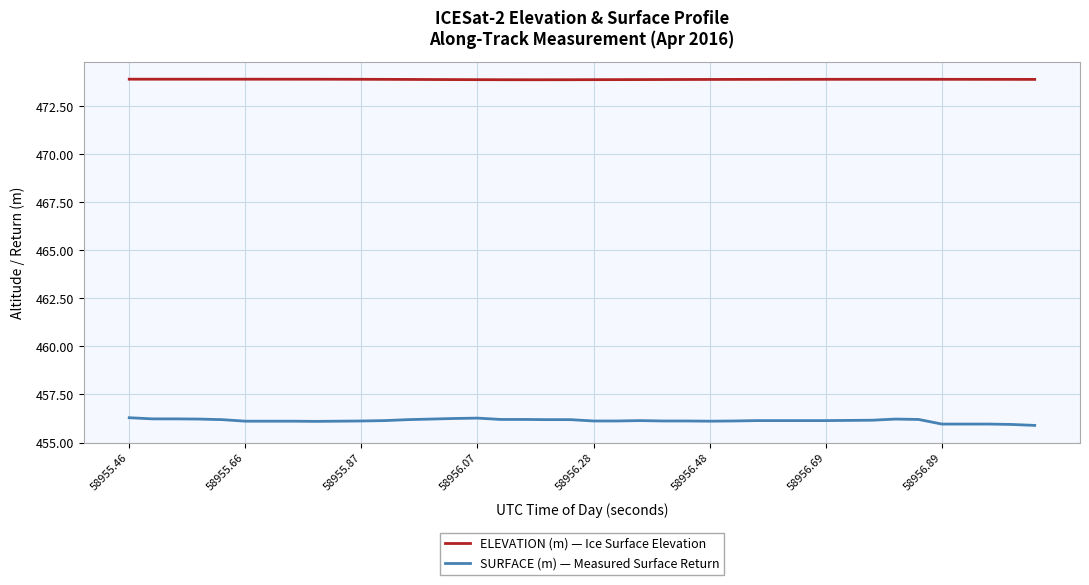

What is the minimum value for SURFACE (m) — Measured Surface Return?

455.9